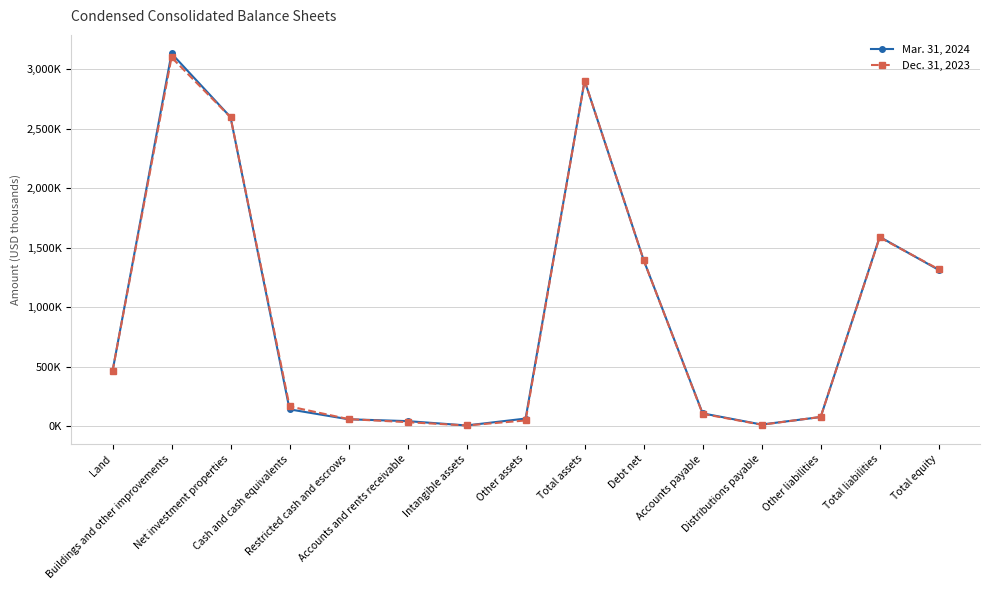

What is the approximate value of Dec. 31, 2023 at Accounts and rents receivable?

32432